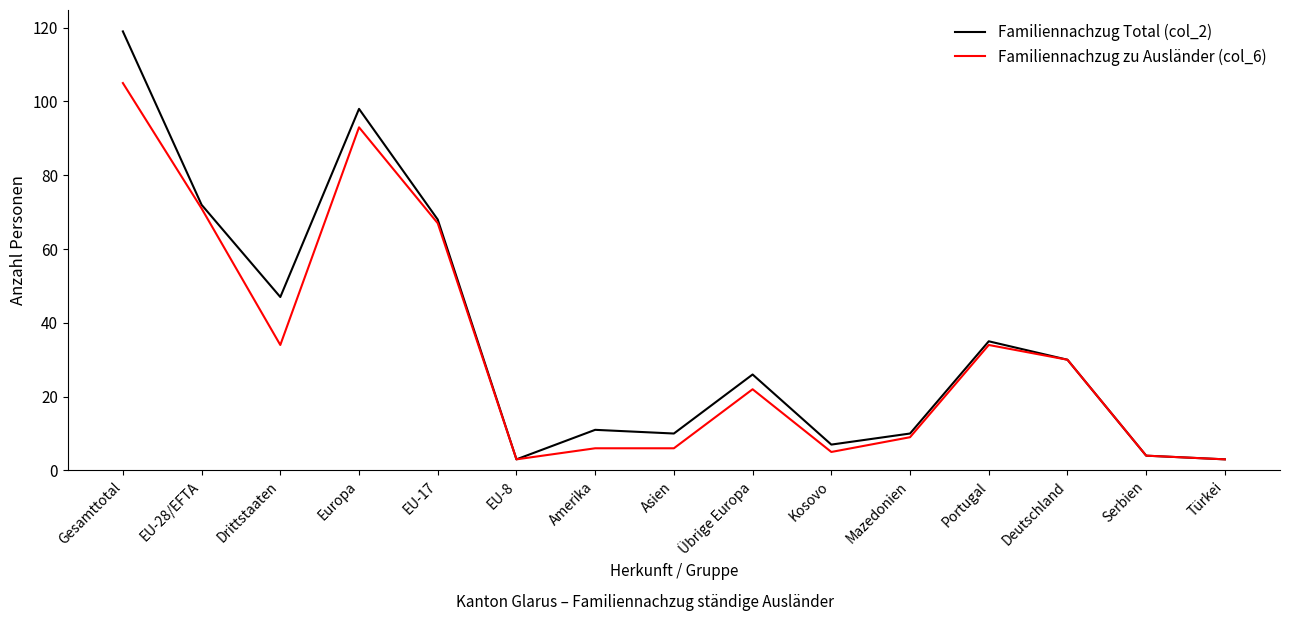

Which series has the widest spread of values?

Familiennachzug Total (col_2)